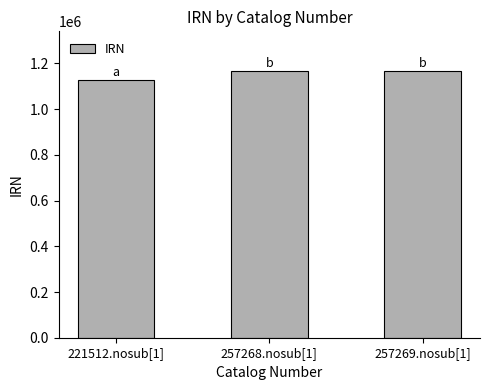

What is the smallest value displayed?

1127662